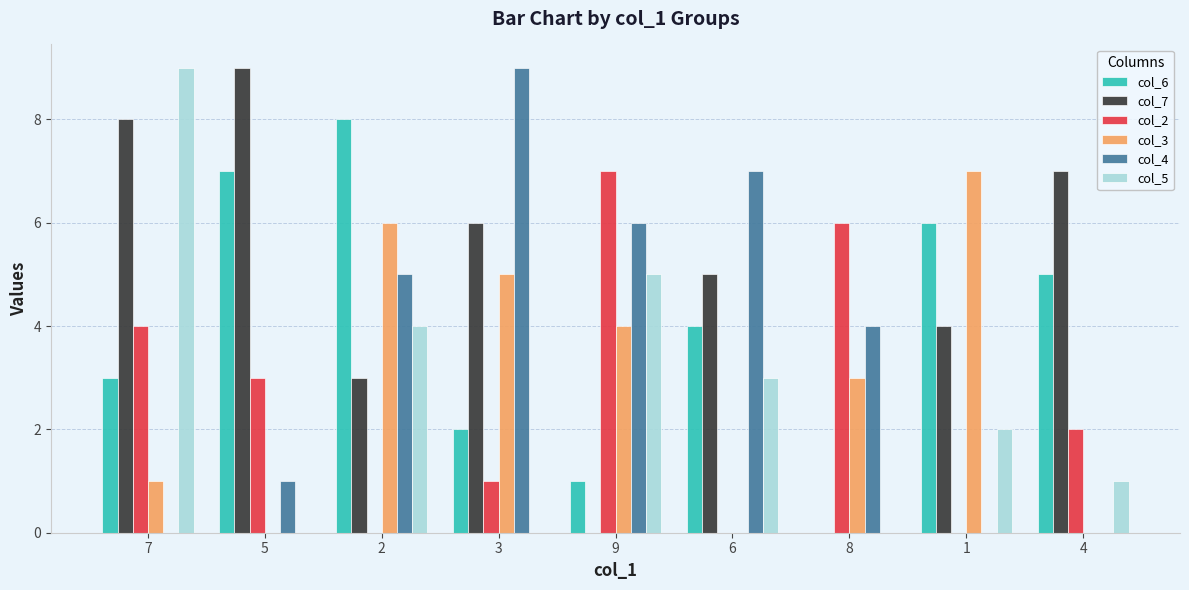

Which series has the largest total across all categories?

col_7